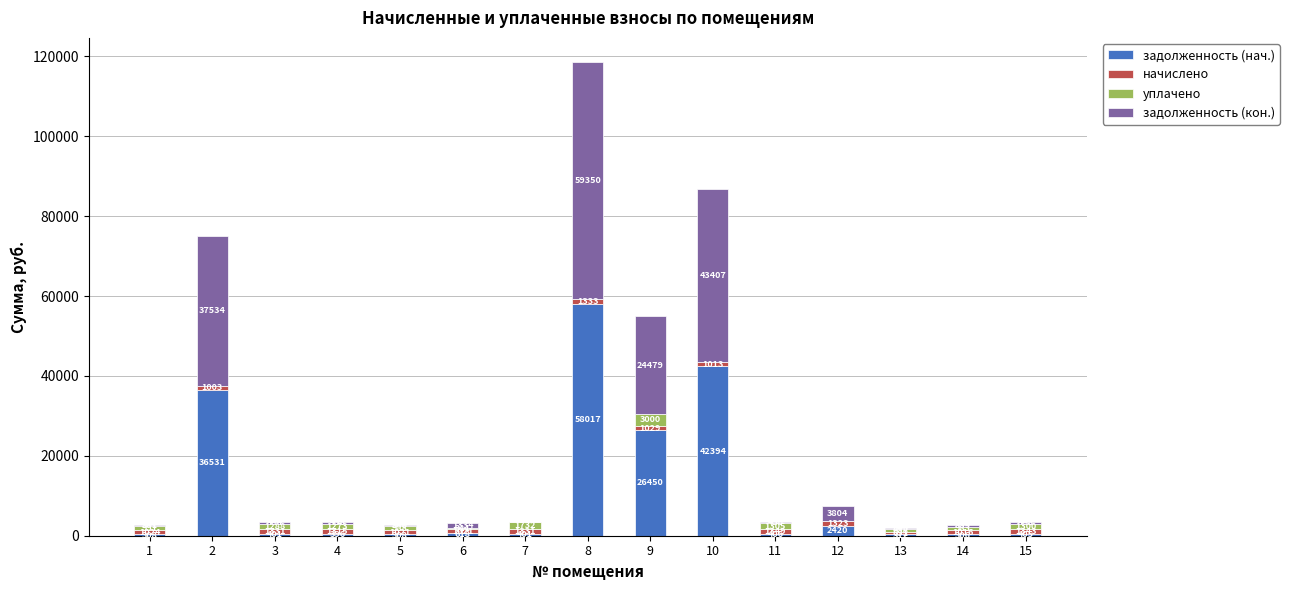

Count the number of categories in the chart.

15